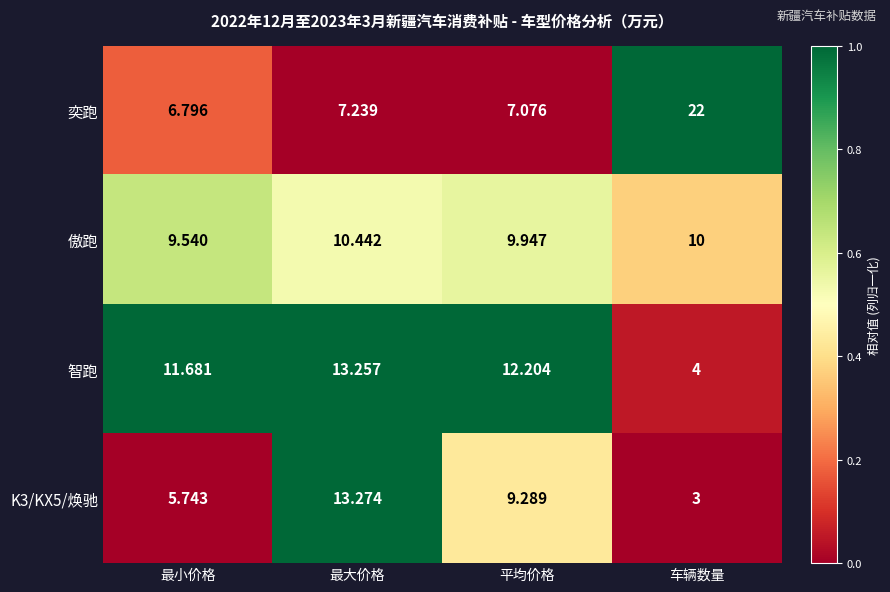

Which series changed the most between 最大价格 and 平均价格?

K3/KX5/焕驰